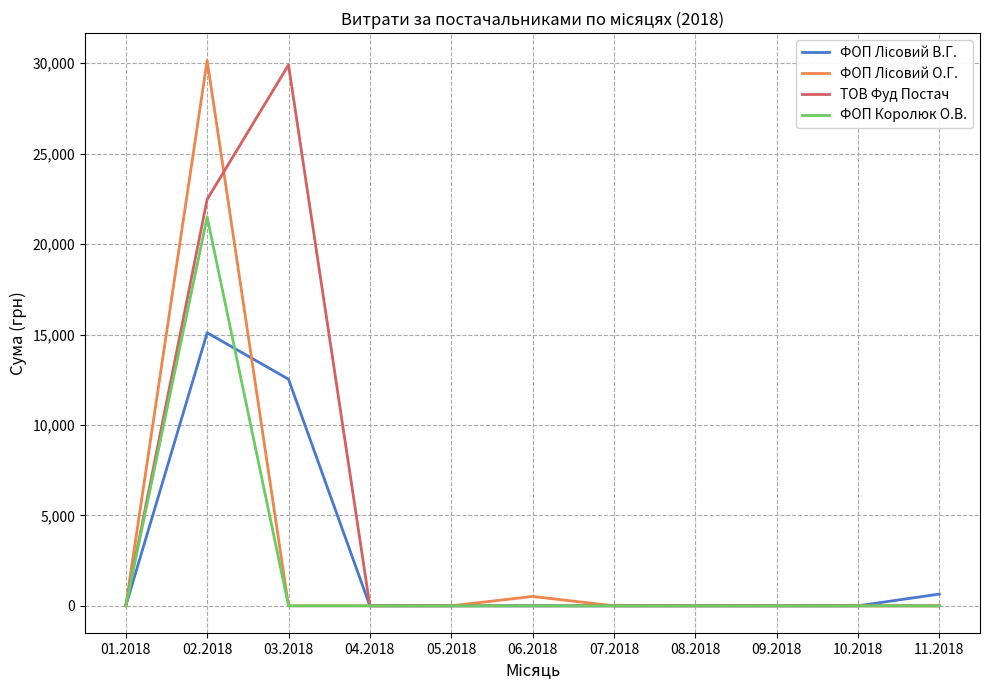

At which category is the sum across all series the highest?

02.2018